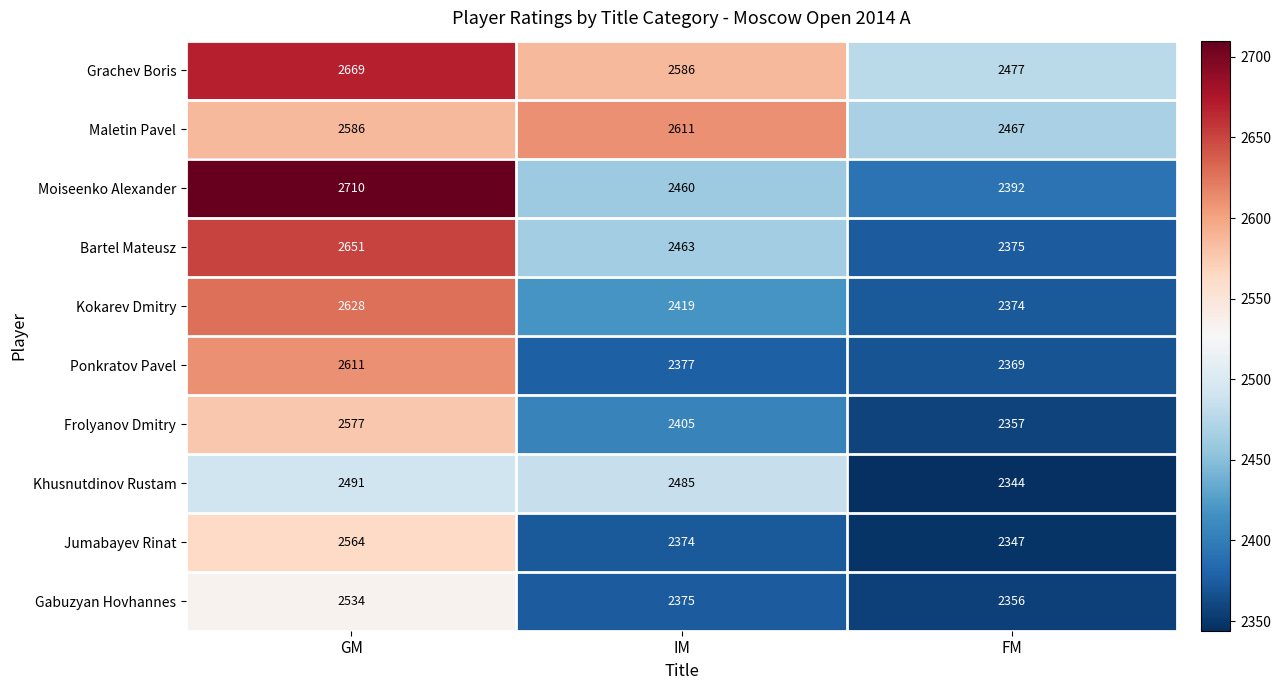

What is the sum of the Maletin Pavel values at GM and FM?

5053